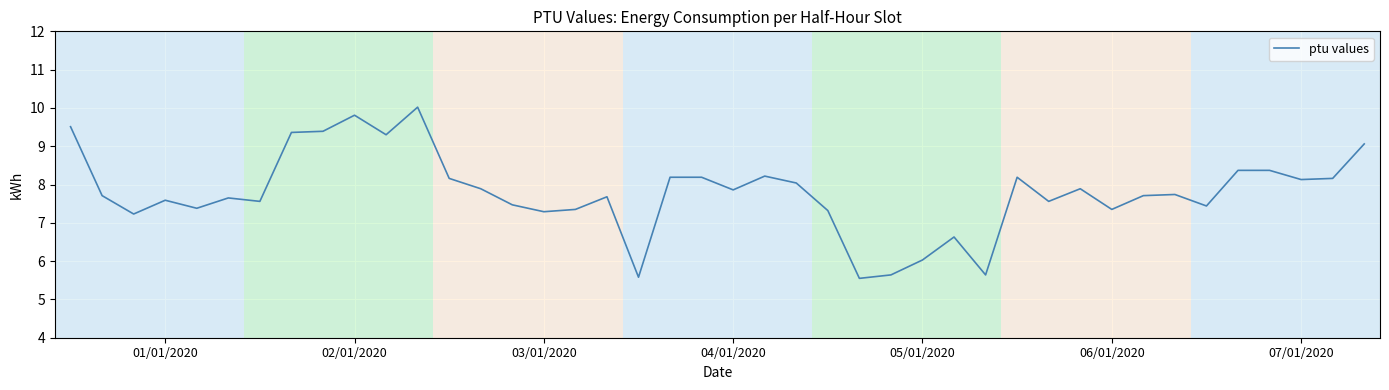

What is the difference between the maximum and minimum values?

4.5